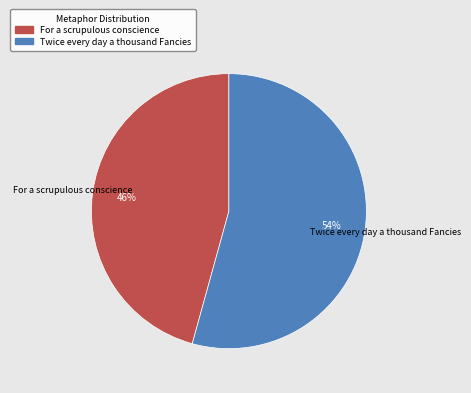

True or false: Twice every day a thousand Fancies accounts for 54% of the total.

True